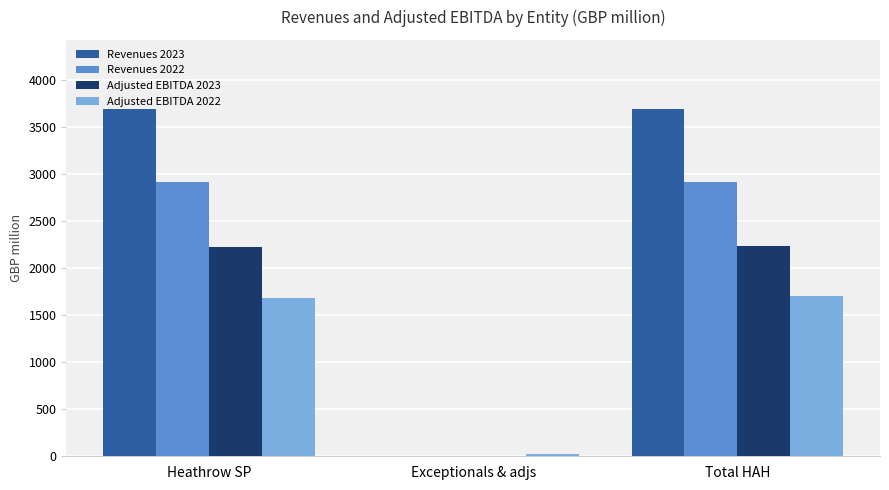

Are the bars grouped side by side (vs. stacked)?

Yes